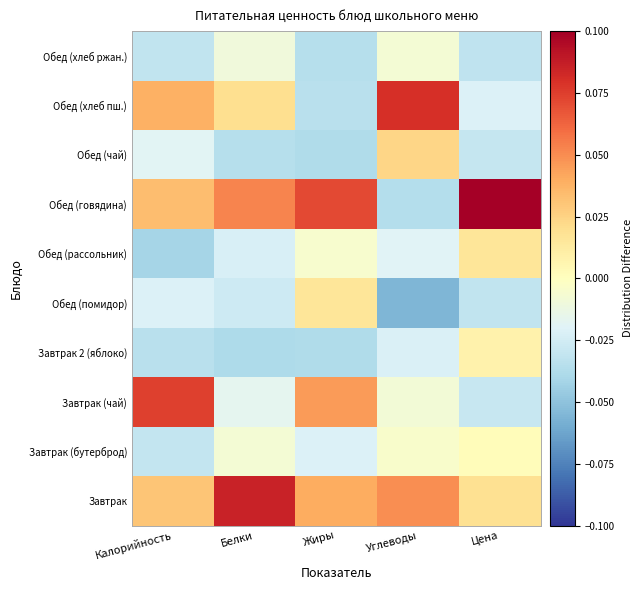

Which has a higher value, Жиры or Калорийность?

Жиры